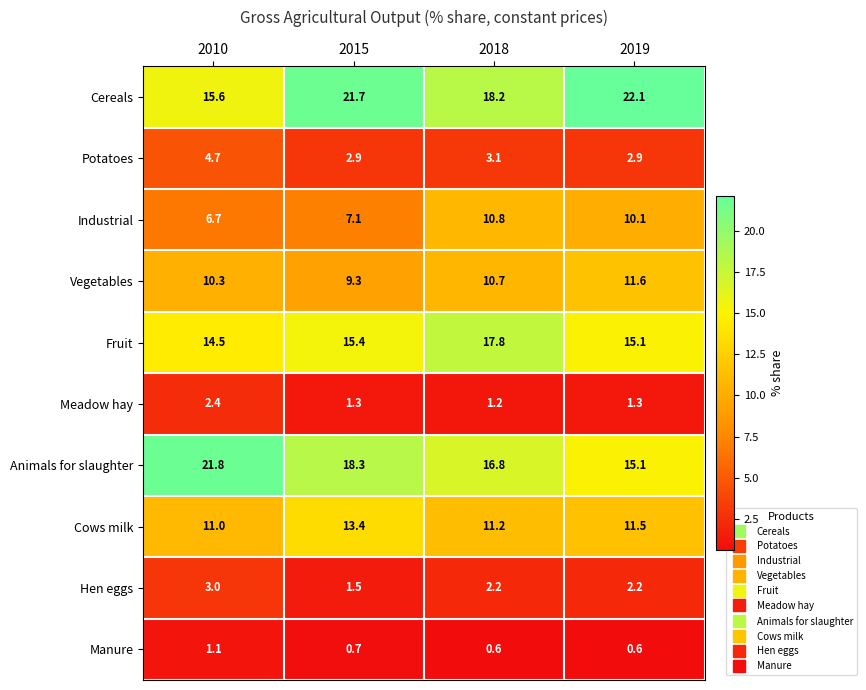

What is the difference between the second highest and second lowest values in the Industrial series?

3.0